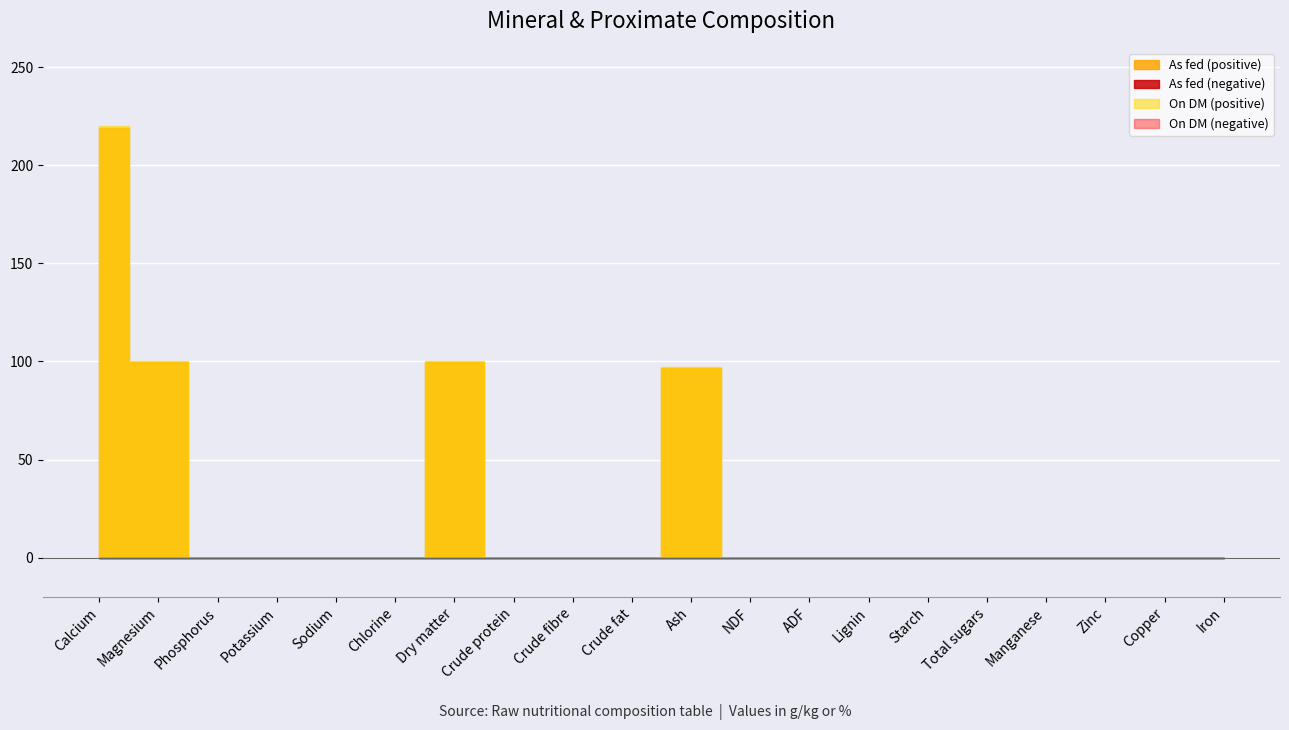

Reading right to left, transcribe all the data shown in this chart.

As fed: Iron=0.0	Copper=0.0	Zinc=0.0	Manganese=0.0	Total sugars=0.0	Starch=0.0	Lignin=0.0	ADF=0.0	NDF=0.0	Ash=96.7	Crude fat=0.0	Crude fibre=0.0	Crude protein=0.0	Dry matter=99.5	Chlorine=0.0	Sodium=0.0	Potassium=0.0	Phosphorus=0.0	Magnesium=99.5	Calcium=219.0
On DM: Iron=0.0	Copper=0.0	Zinc=0.0	Manganese=0.0	Total sugars=0.0	Starch=0.0	Lignin=0.0	ADF=0.0	NDF=0.0	Ash=97.2	Crude fat=0.0	Crude fibre=0.0	Crude protein=0.0	Dry matter=100.0	Chlorine=0.0	Sodium=0.0	Potassium=0.0	Phosphorus=0.0	Magnesium=100.0	Calcium=220.0